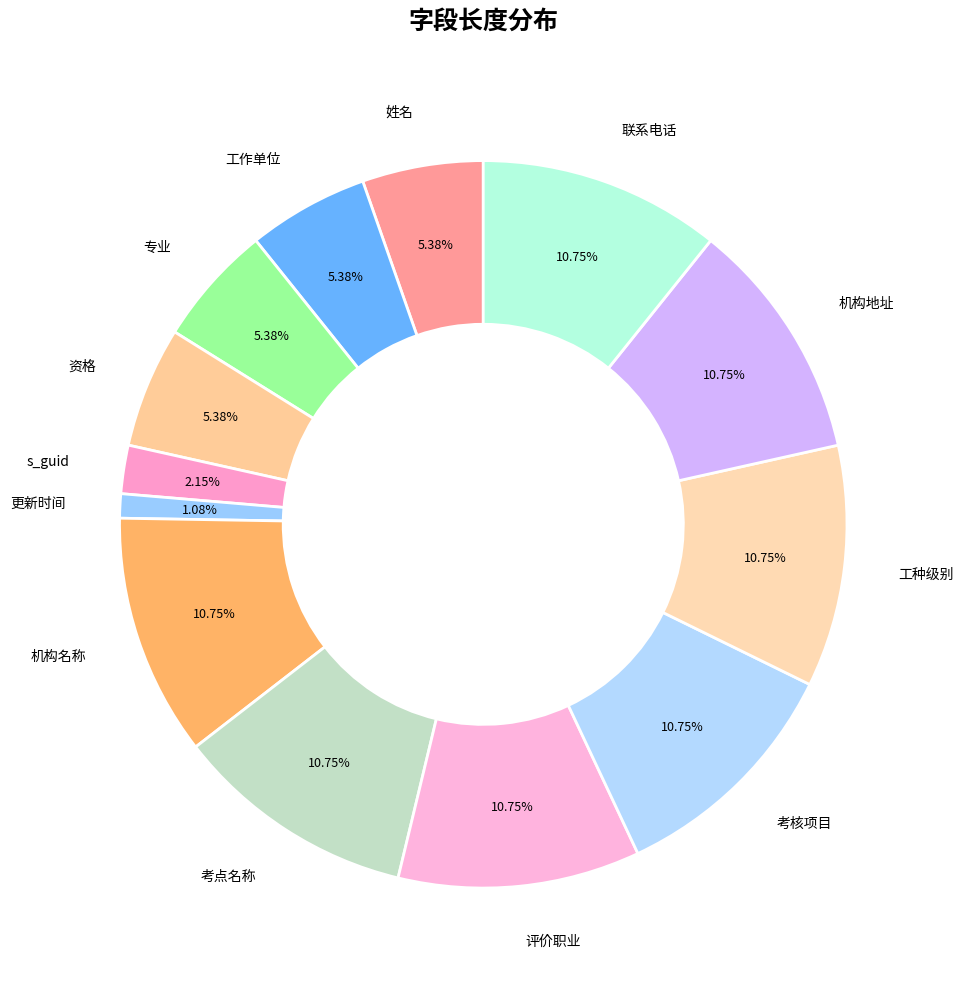

To the nearest percent, what portion does s_guid represent?

2%